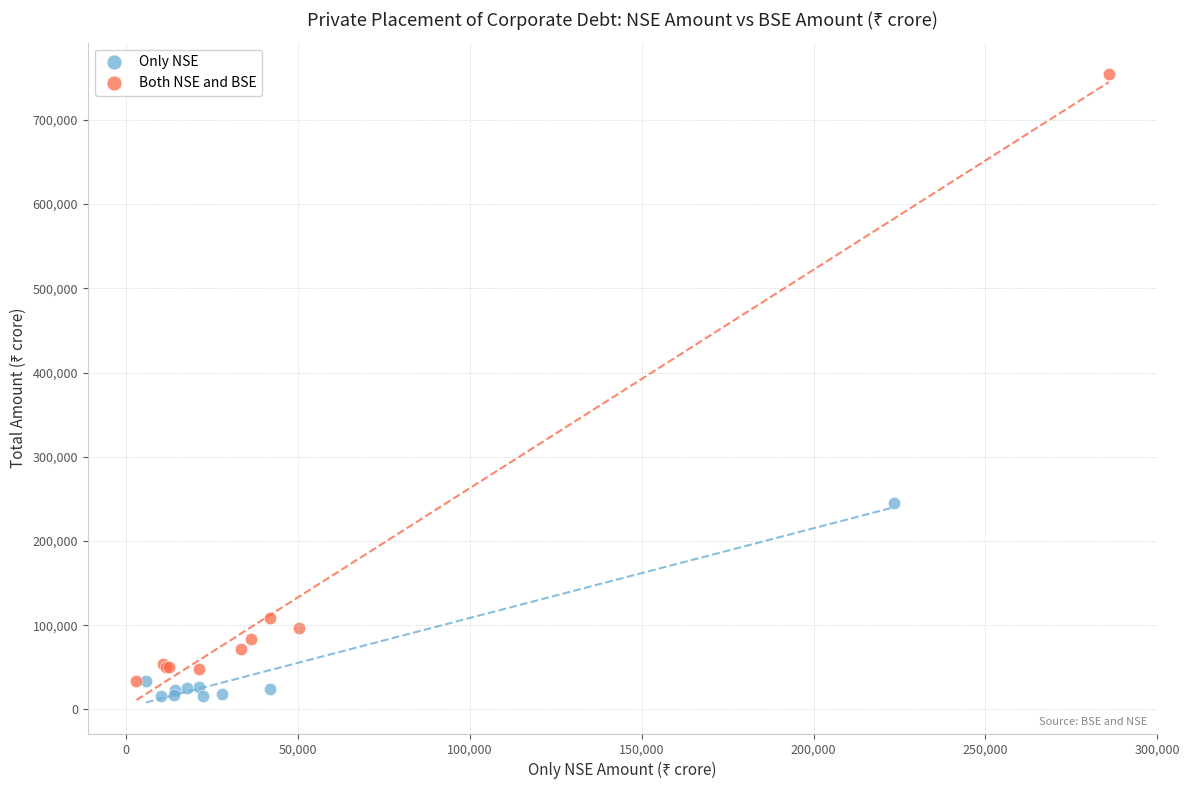

Which series has the widest spread of Y values?

Both NSE and BSE